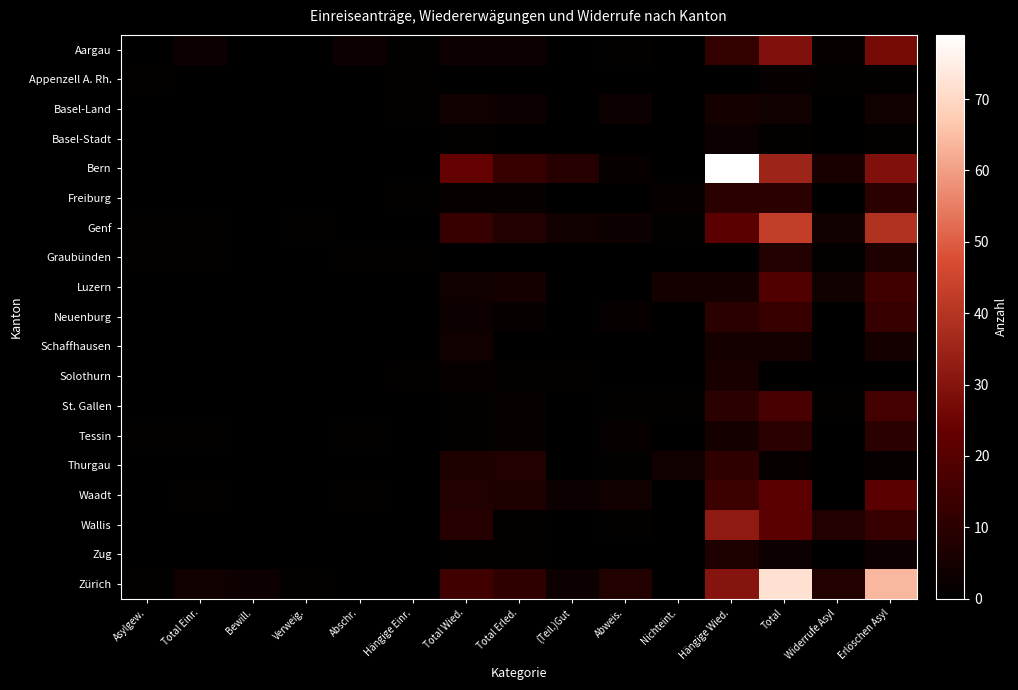

Rank the series by their maximum value, from lowest to highest.

Appenzell A. Rh., Basel-Stadt, Basel-Land, Schaffhausen, Solothurn, Zug, Graubünden, Freiburg, Tessin, Thurgau, Neuenburg, St. Gallen, Luzern, Waadt, Aargau, Wallis, Genf, Zürich, Bern